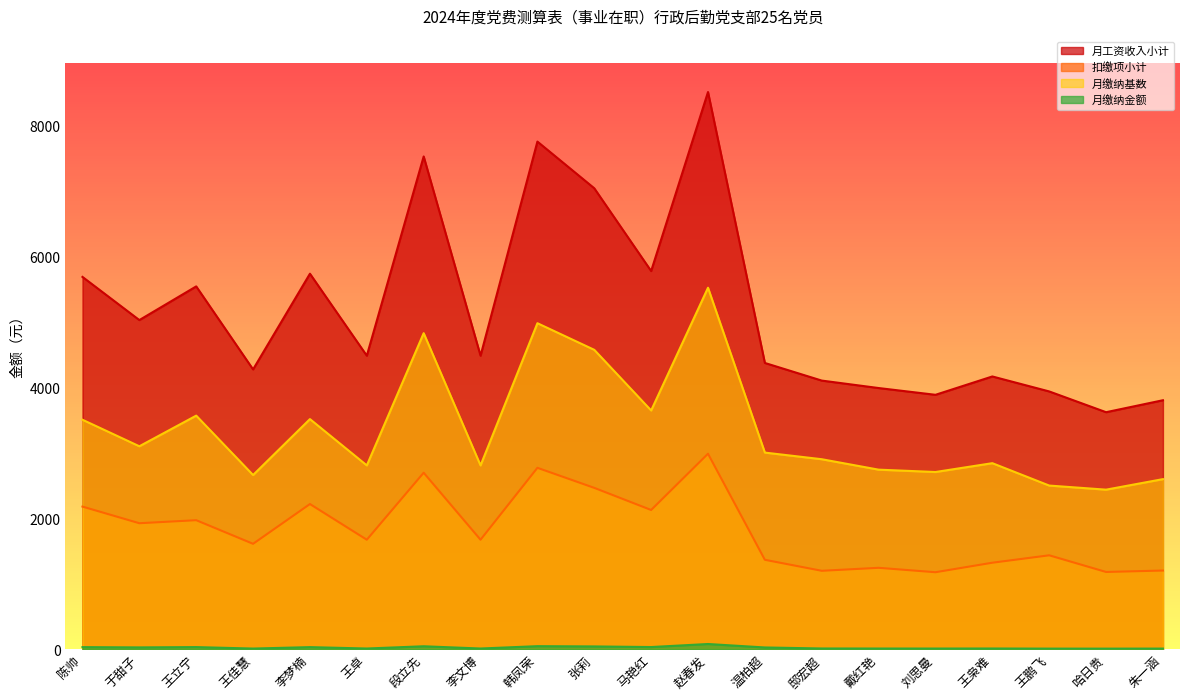

What is the label of the 15th point from the left?

戴红艳